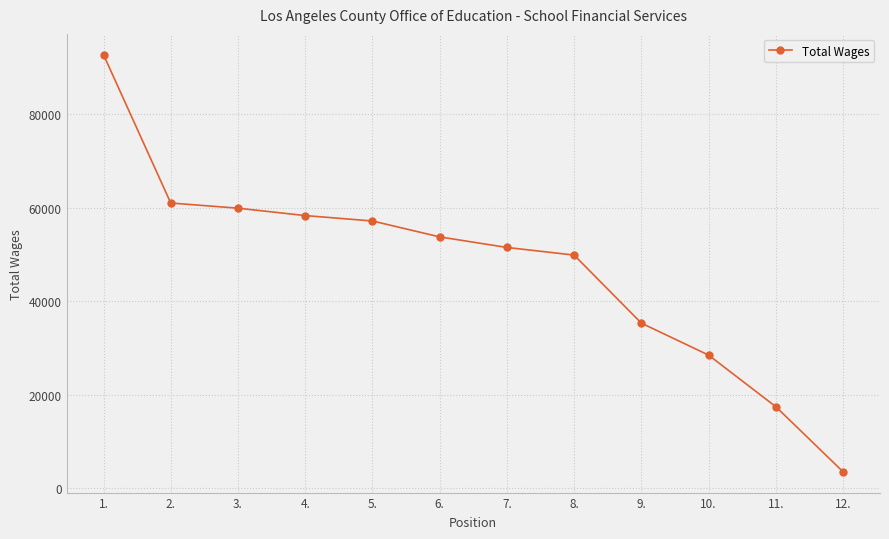

Reading left to right, extract all data points from this chart.

92694	60994	59887	58307	57152	53749	51492	49862	35314	28479	17448	3540